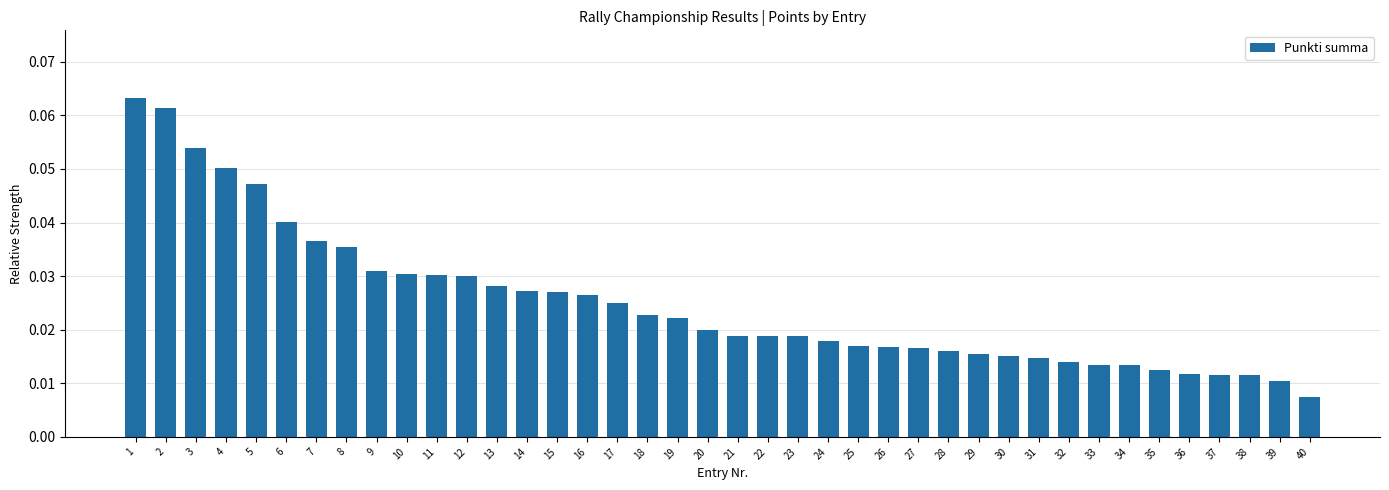

Which has a higher value, 33 or 9?

9